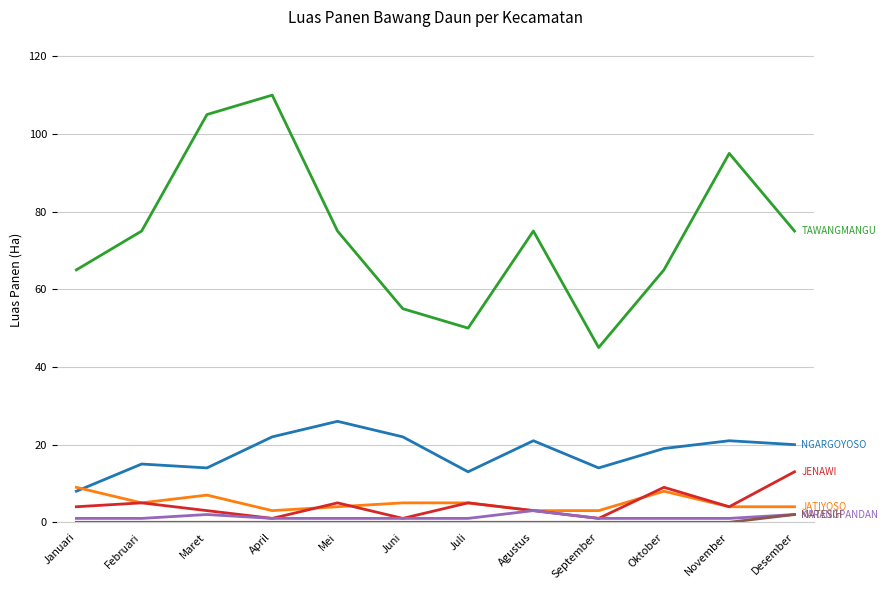

Which category has the highest value across all series?

April